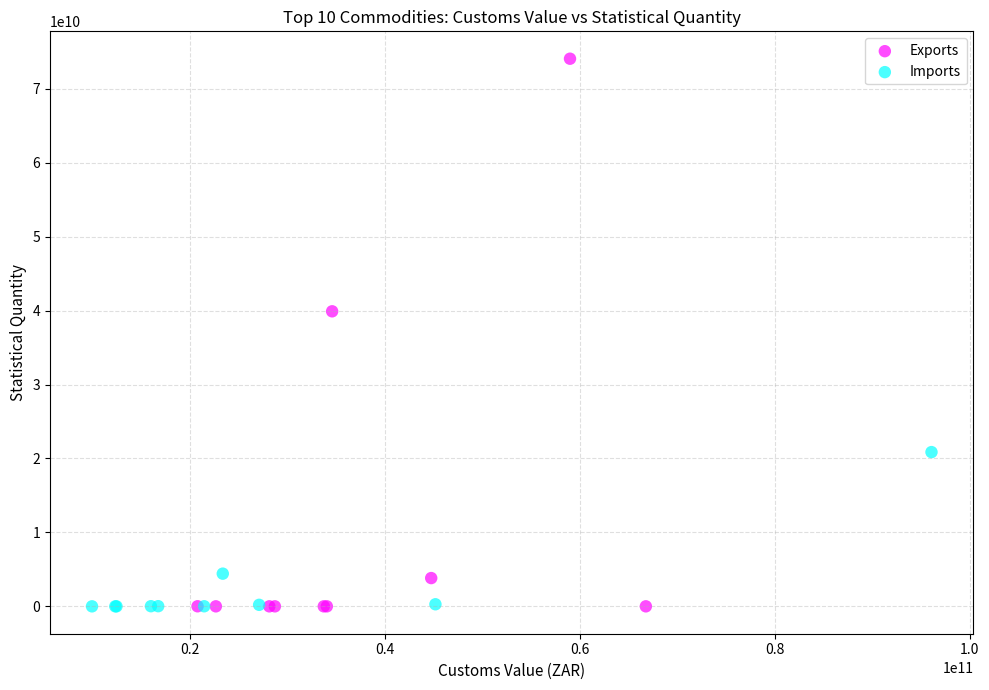

Which series has the largest Y range (max minus min)?

Exports